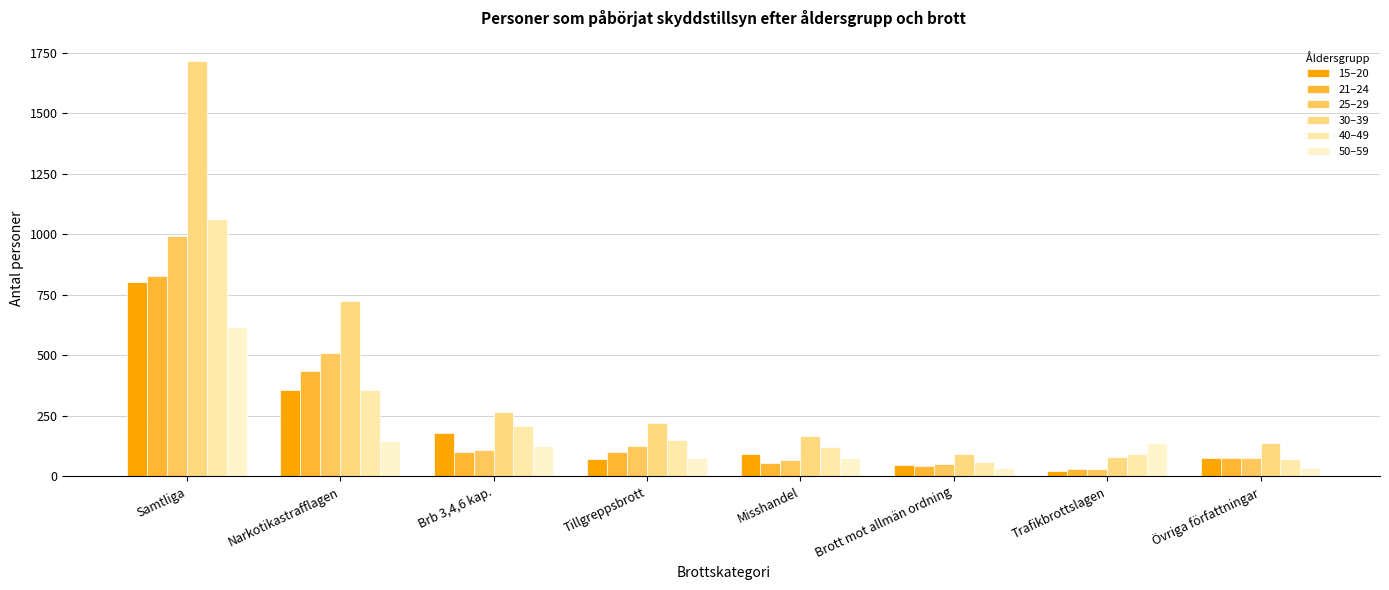

What are all the series names shown in the legend?

15–20, 21–24, 25–29, 30–39, 40–49, 50–59